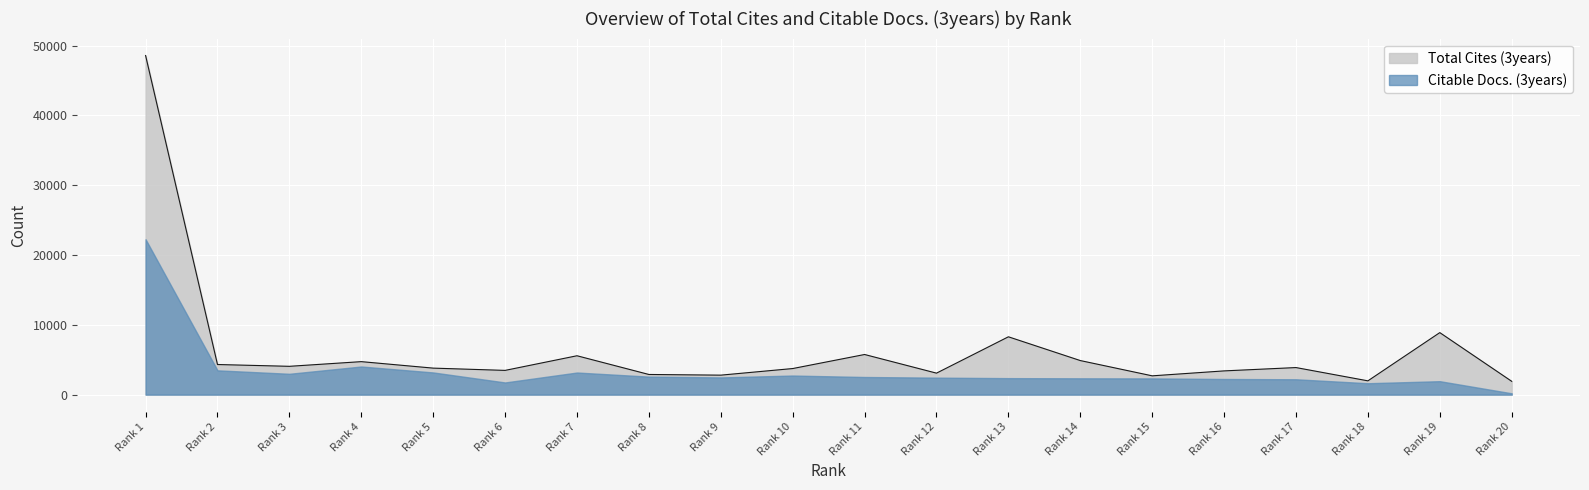

At Rank 19, list the series in order from smallest to largest.

Citable Docs. (3years), Total Cites (3years)